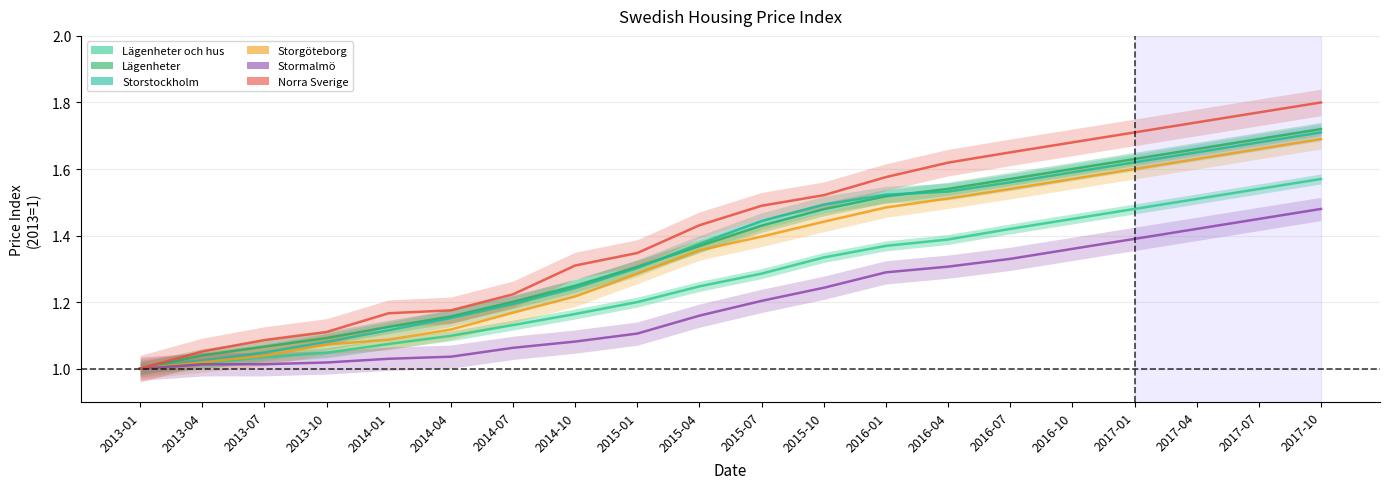

Rank the series by their maximum value, from highest to lowest.

Norra Sverige, Lägenheter, Storstockholm, Storgöteborg, Lägenheter och hus, Stormalmö